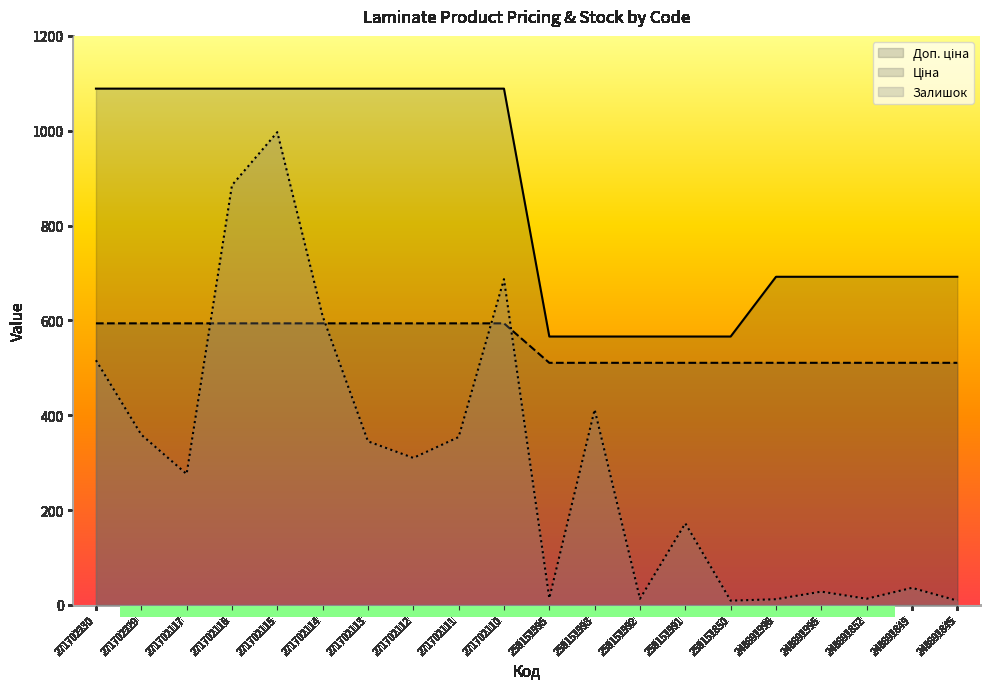

The value of Залишок at 258151991 is 61.4. True or false?

False